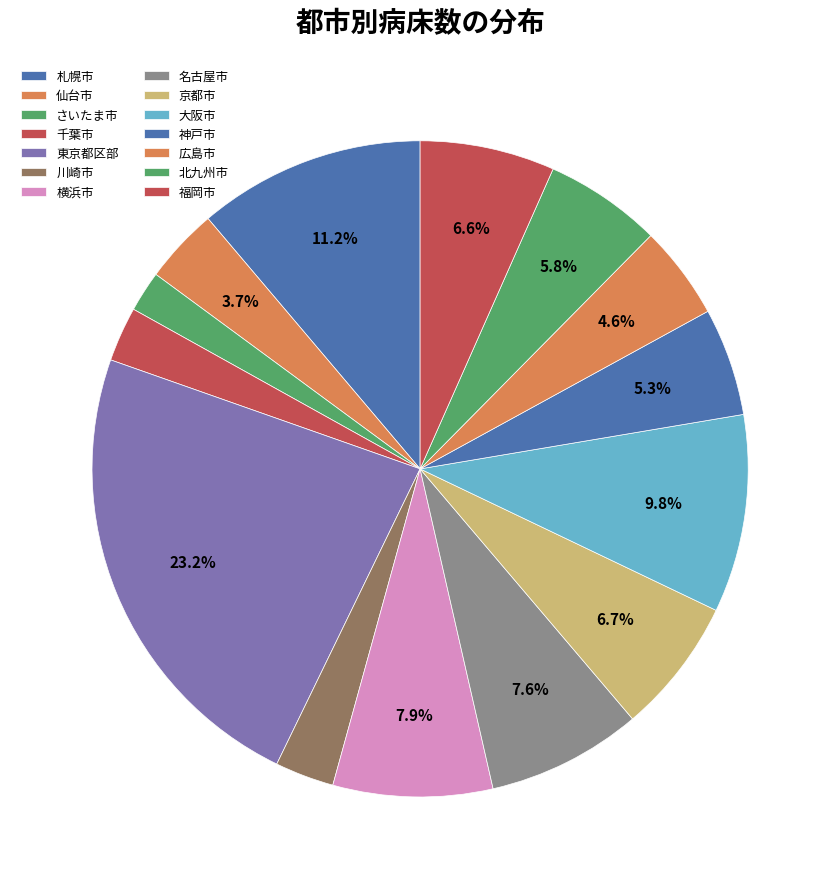

Between 大阪市 and 福岡市, which is larger?

大阪市